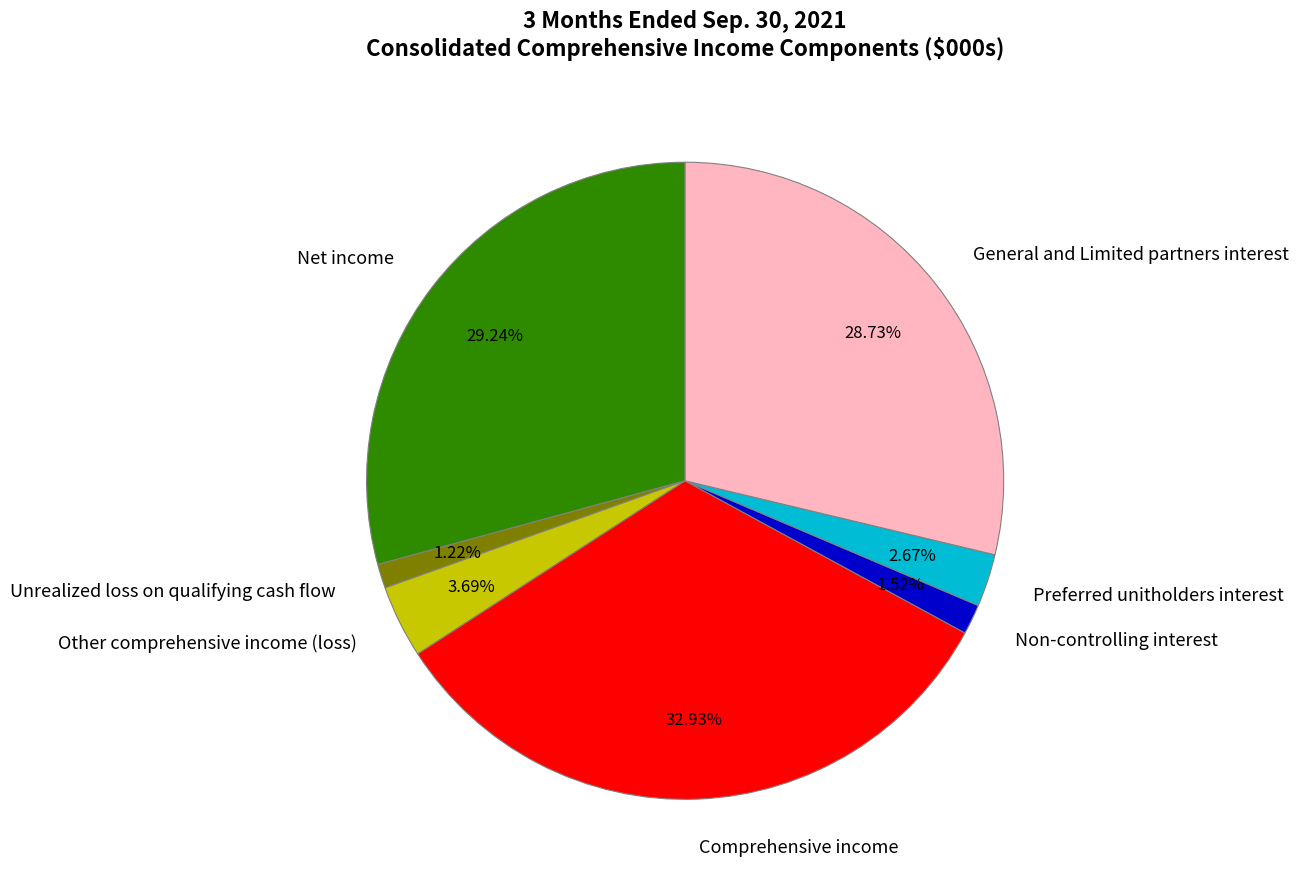

What portion of the pie excludes Non-controlling interest?

98.5%